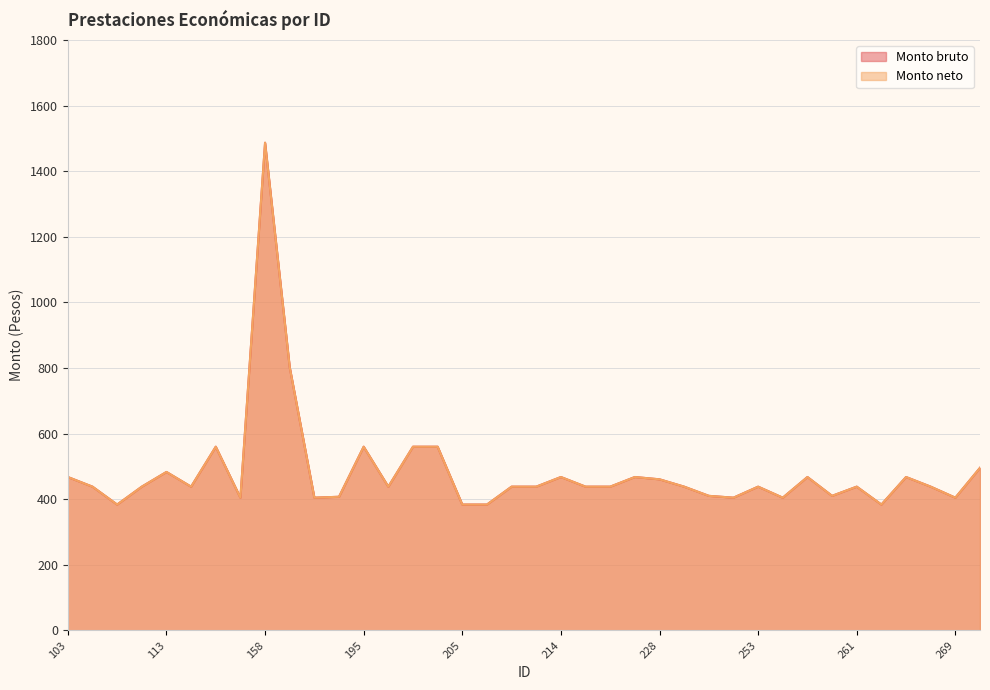

Reading left to right, transcribe all the data shown in this chart.

Monto bruto: 103=467.6	106=438.2	109=383.6	112=438.2	113=483.0	117=438.2	135=560.0	154=404.6	158=1486.8	160=802.2	178=404.6	180=407.4	195=560.0	200=438.2	201=560.0	202=560.0	205=383.6	206=383.6	207=438.2	212=438.2	214=467.6	220=438.2	226=438.2	227=467.6	228=460.6	229=438.2	237=410.2	238=404.6	253=438.2	254=404.6	256=467.6	260=410.2	261=438.2	262=383.6	266=467.6	267=438.2	269=404.6	271=495.6
Monto neto: 103=467.6	106=438.2	109=383.6	112=438.2	113=483.0	117=438.2	135=560.0	154=404.6	158=1486.8	160=802.2	178=404.6	180=407.4	195=560.0	200=438.2	201=560.0	202=560.0	205=383.6	206=383.6	207=438.2	212=438.2	214=467.6	220=438.2	226=438.2	227=467.6	228=460.6	229=438.2	237=410.2	238=404.6	253=438.2	254=404.6	256=467.6	260=410.2	261=438.2	262=383.6	266=467.6	267=438.2	269=404.6	271=495.6